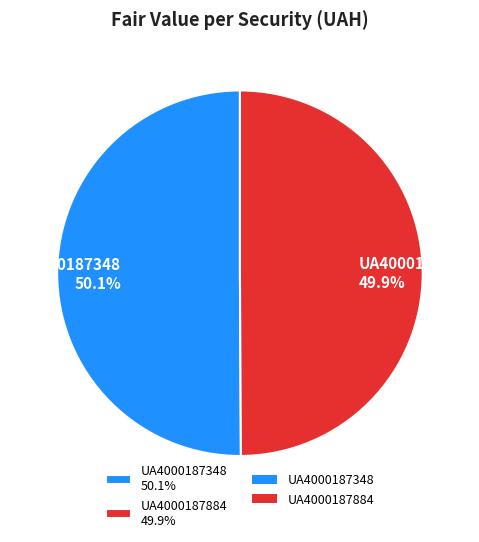

Is the sum of UA4000187348 and UA4000187884 greater than half?

Yes